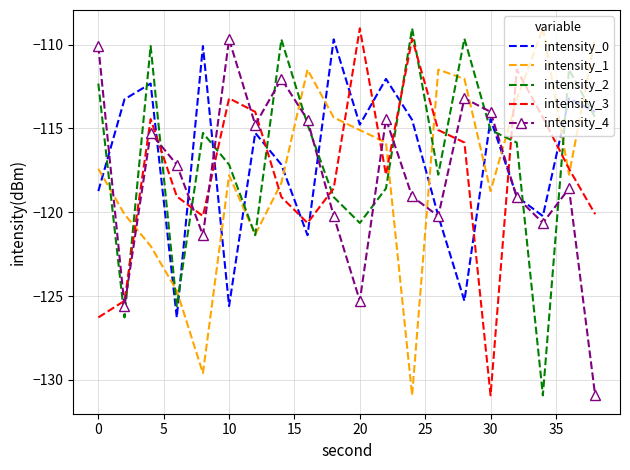

True or false: intensity_4 and intensity_2 intersect in this chart.

True